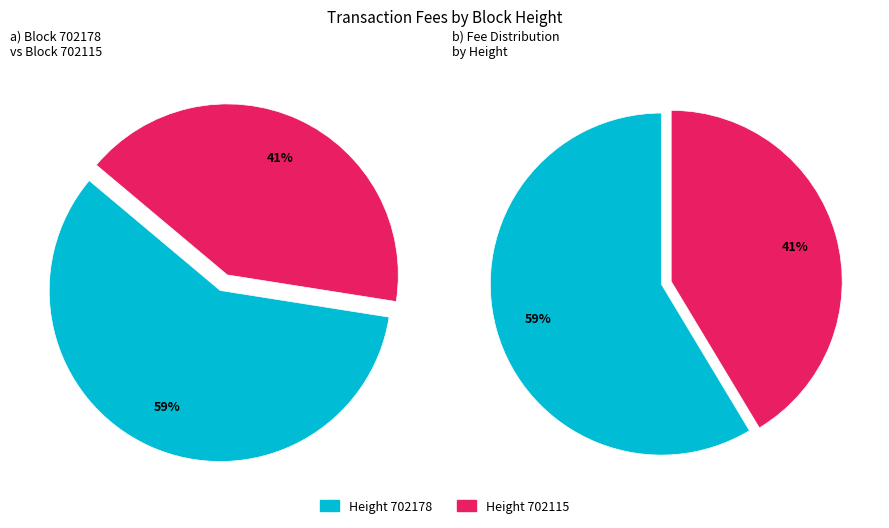

Rank the categories by value from highest to lowest.

702178, 702115